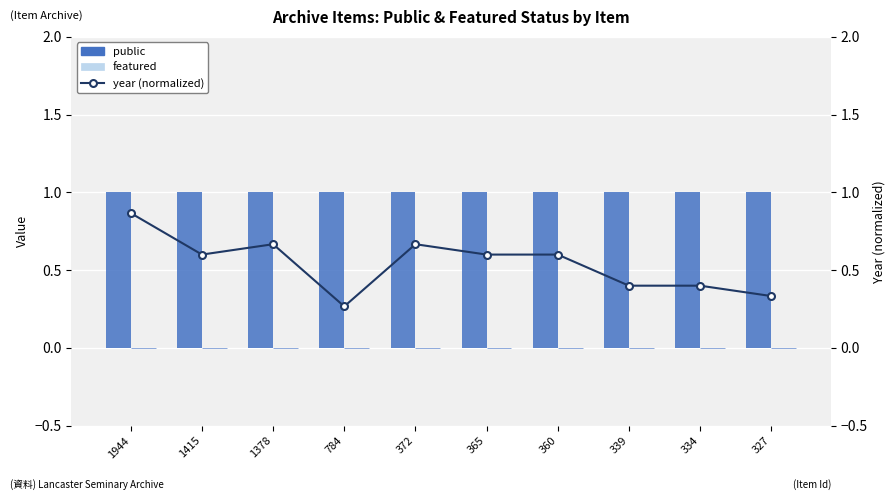

List the labels in order of public value, smallest first.

1944, 1415, 1378, 784, 372, 365, 360, 339, 334, 327